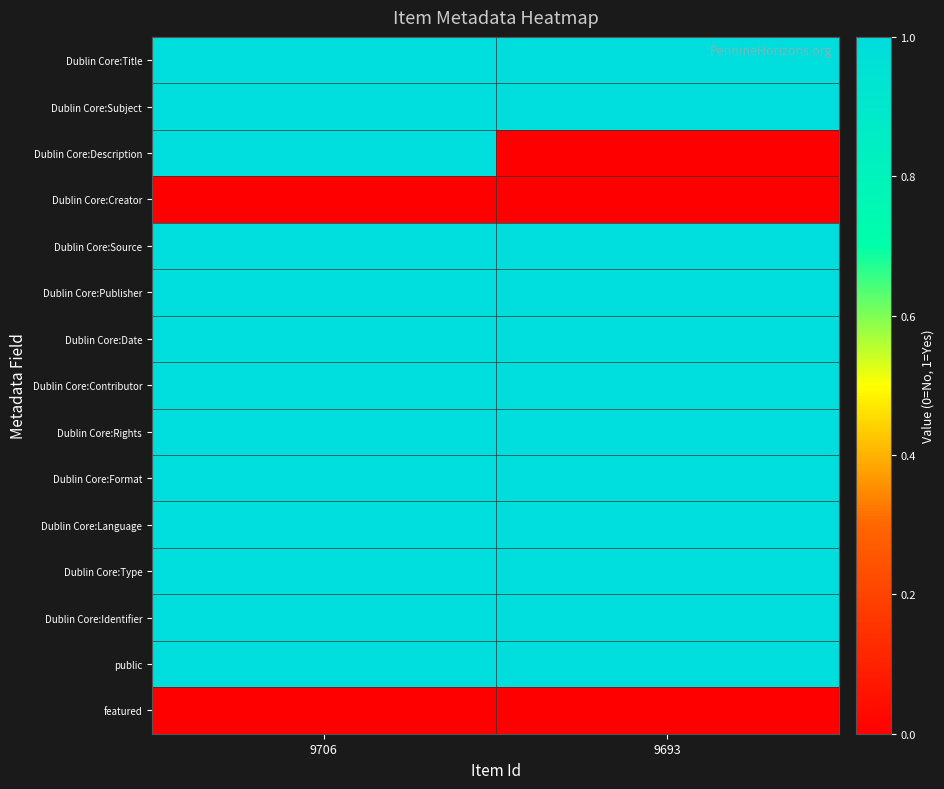

Between 9706 and 9693, which is larger?

9706